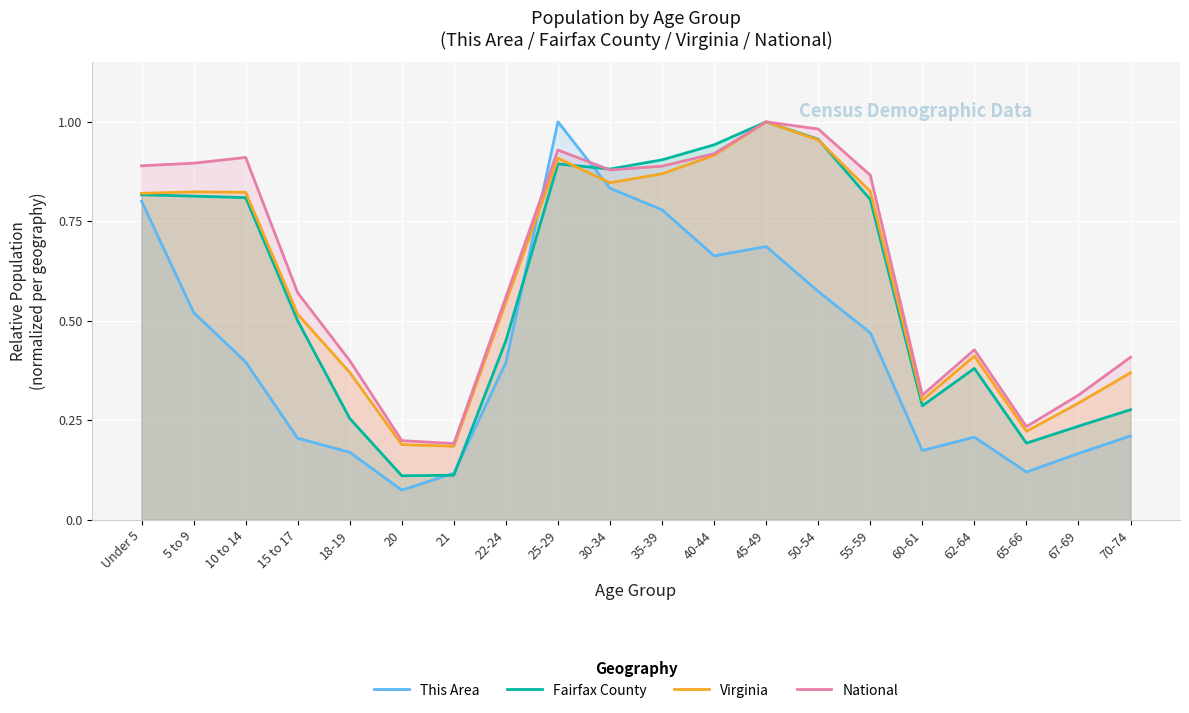

What value does the This Area series have at 50-54?

0.6